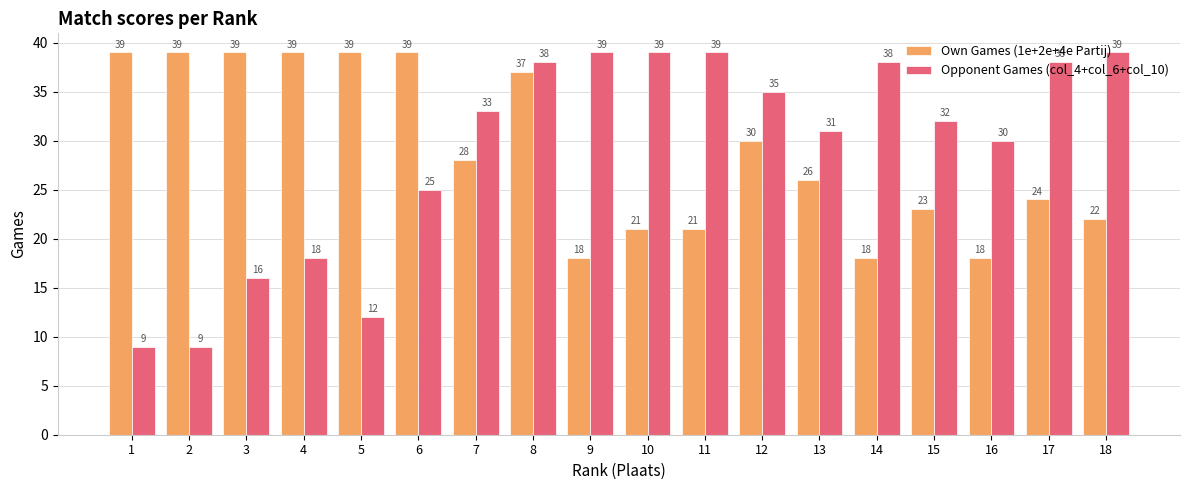

How many series are shown in this chart?

2